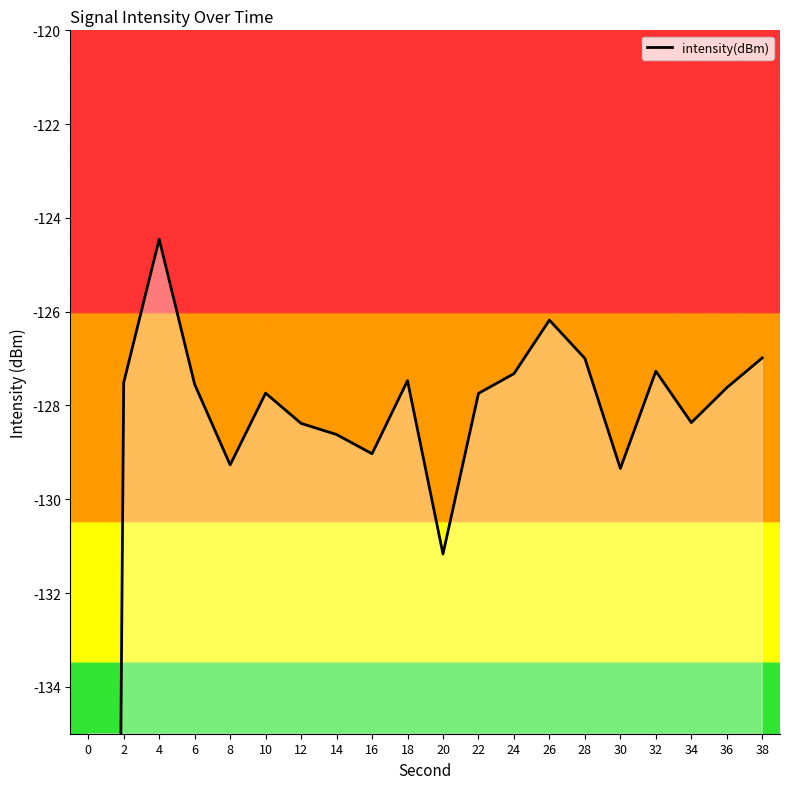

True or false: there are more than 1 points higher than both neighbors.

True